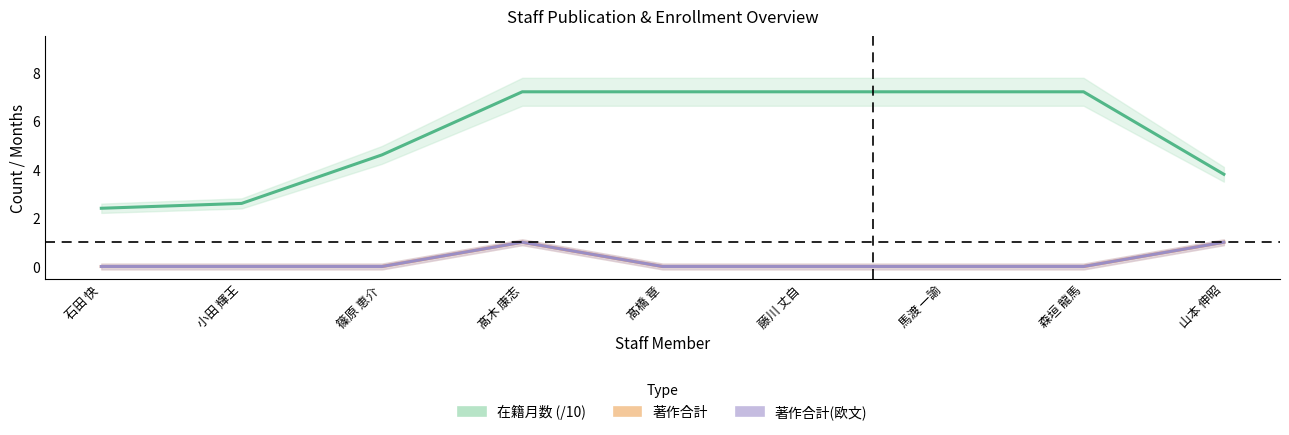

How many interior local peaks does the 著作合計(欧文) series have?

1